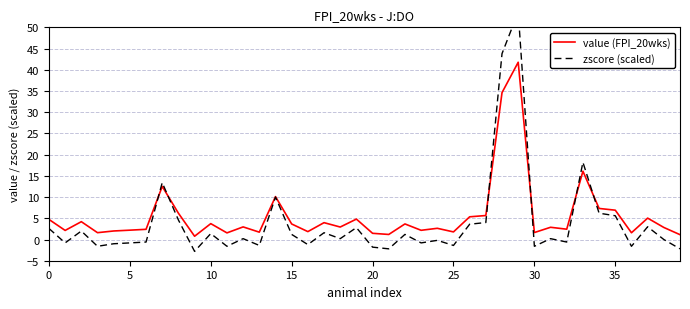

Which series has the largest range (max minus min)?

zscore (scaled)